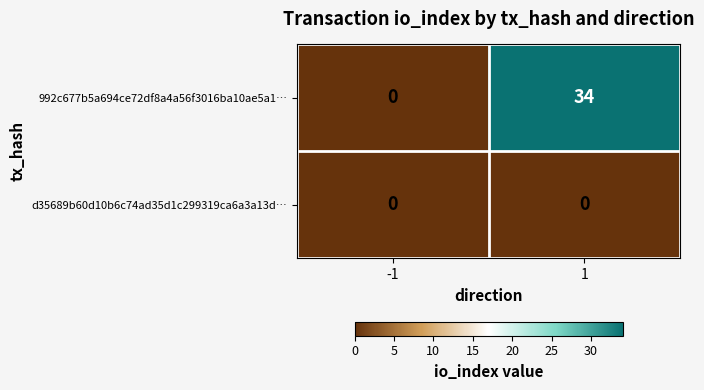

Rank the series at 1 from lowest to highest value.

d35689b60d10b6c74ad35d1c299319ca6a3a13d…, 992c677b5a694ce72df8a4a56f3016ba10ae5a1…